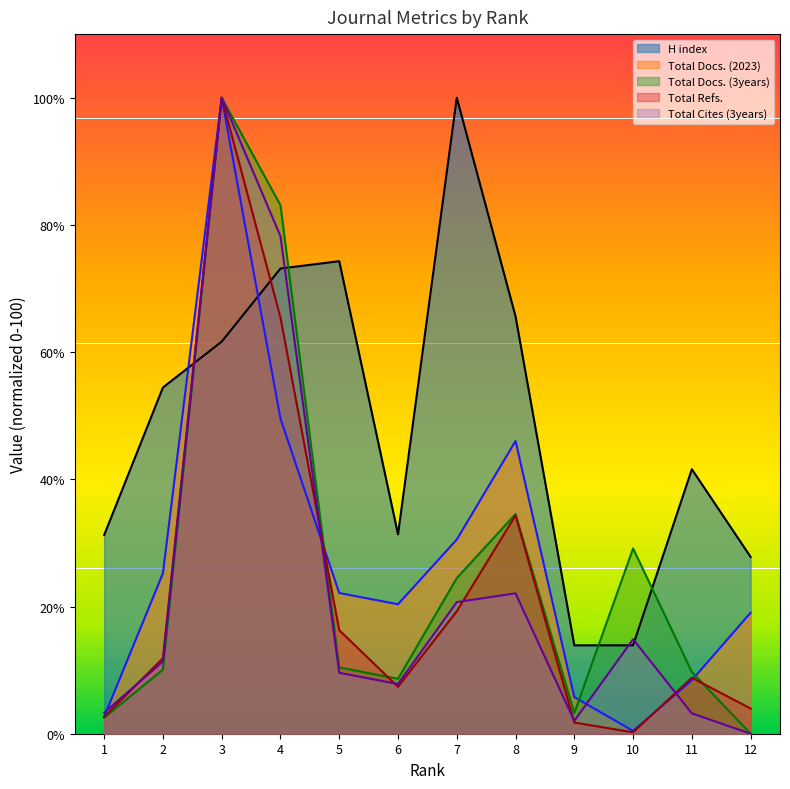

At which category does the chart reach its peak across all series?

7